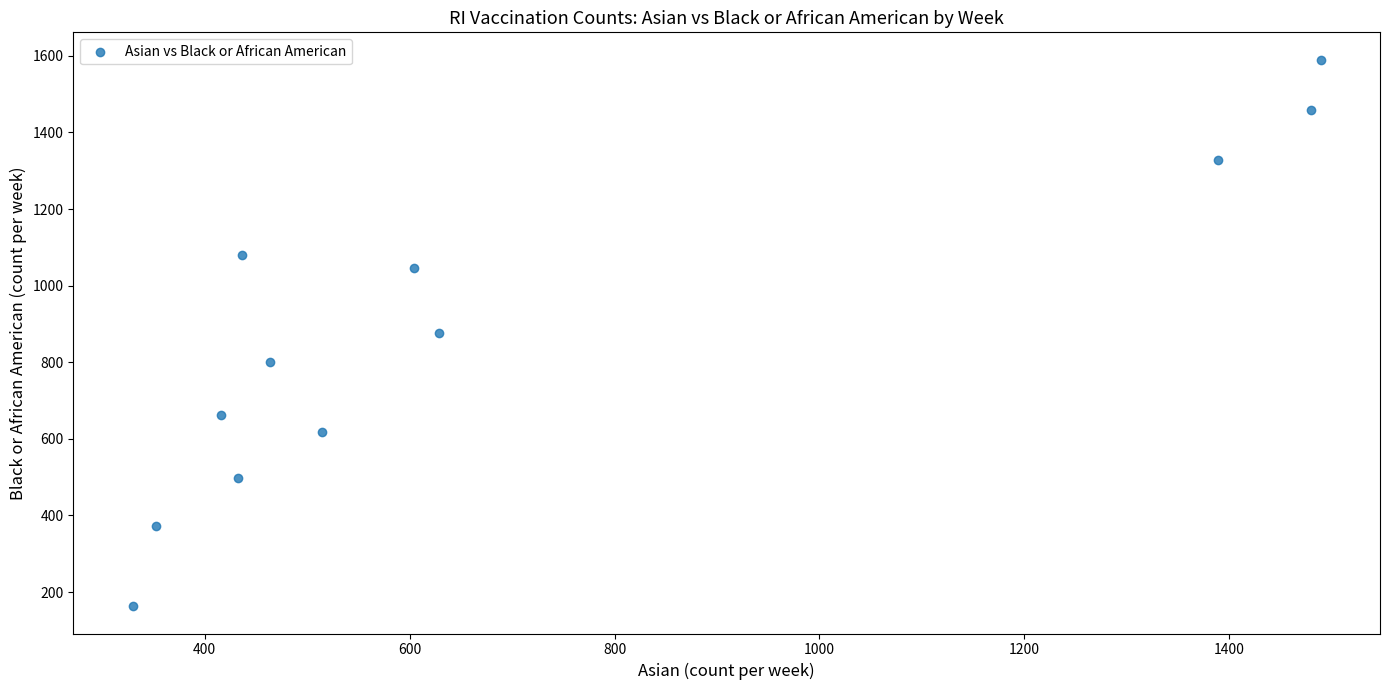

What is the range of X values (max minus min)?

1159